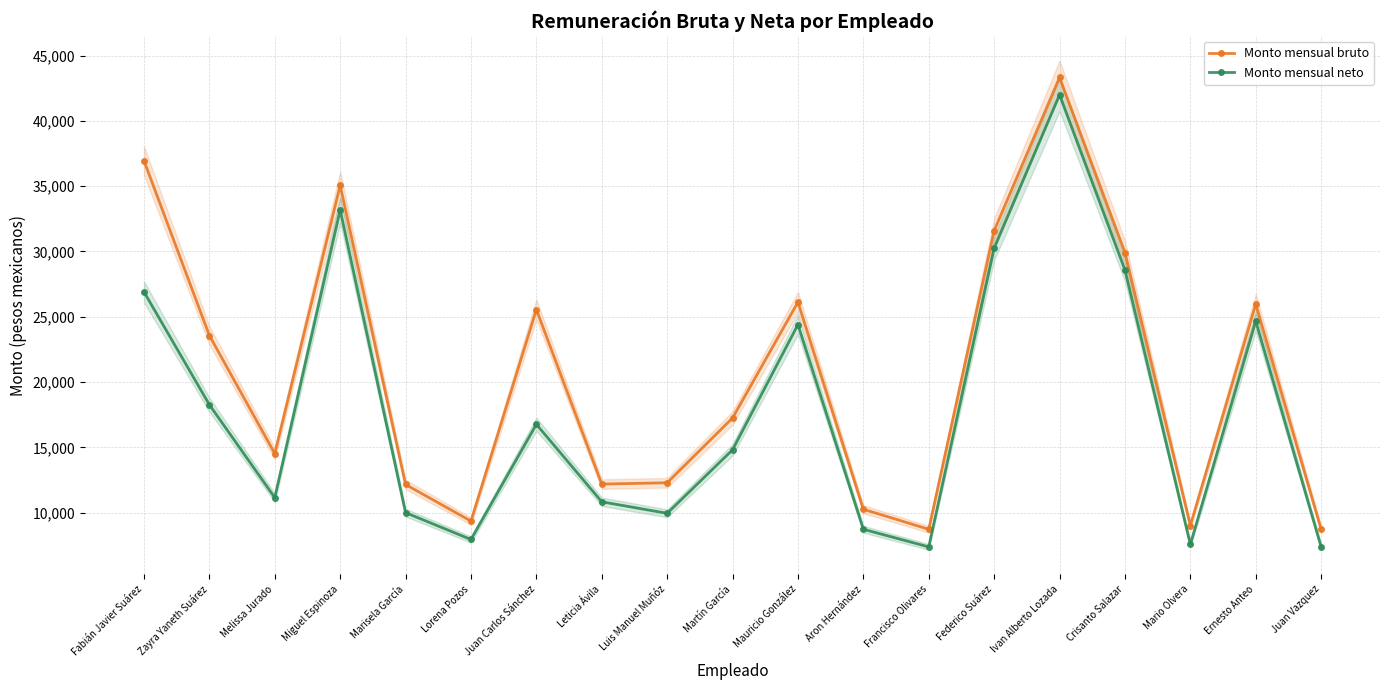

What is the average value of the Monto mensual neto series?

17937.5